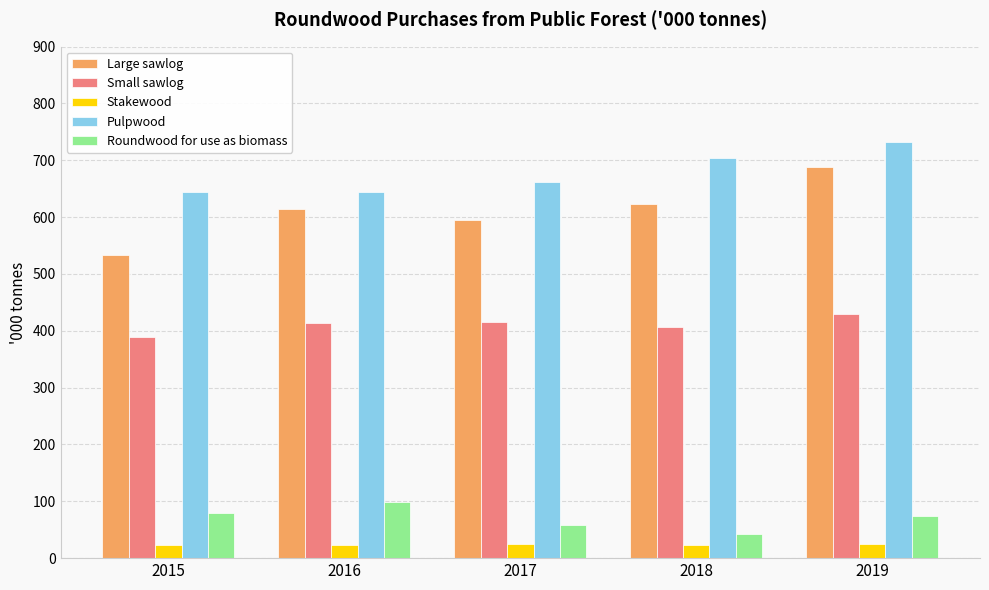

What is the spread (max minus min) of values at 2015?

622